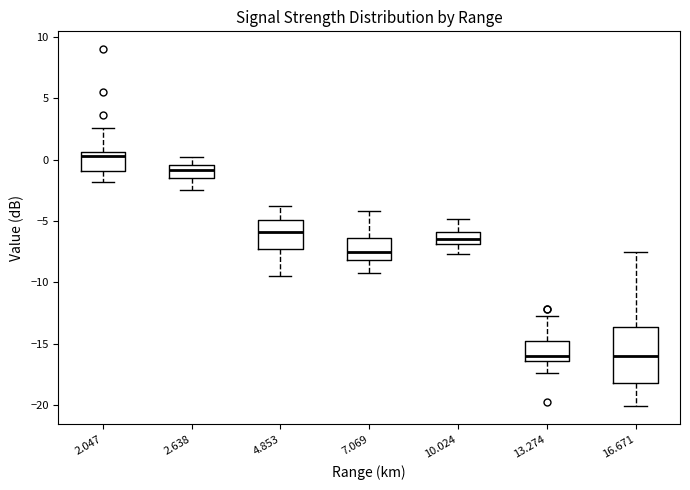

Where does the median line of the box at x = 10.024 sit on the y-axis? The values are not printed on the chart, so give them approximately, as read against the axis.

-6.5